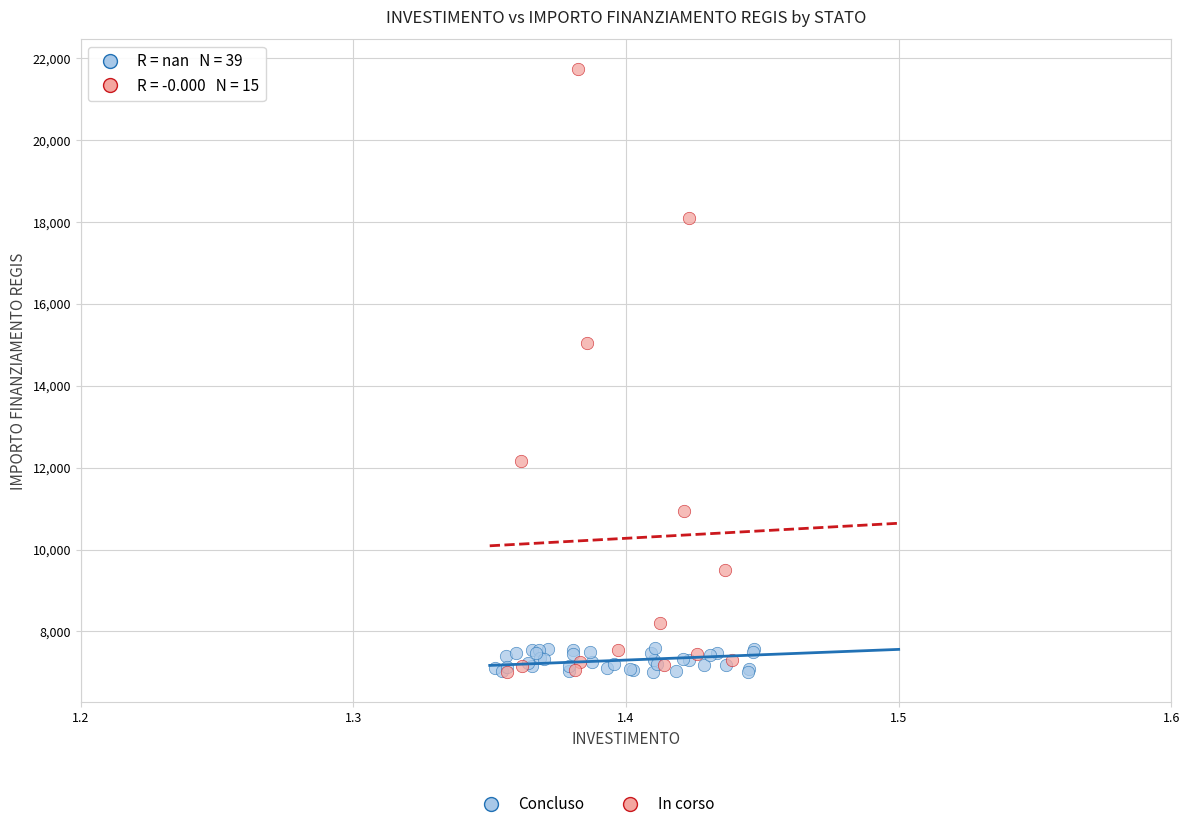

Which series reaches the maximum Y coordinate?

In corso